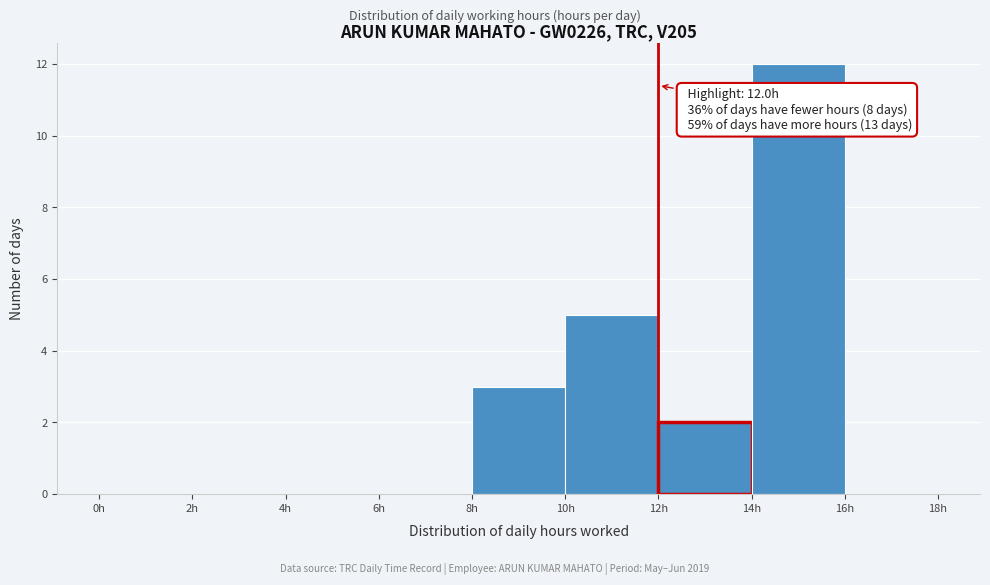

Over which range of the x-axis is the bar tallest?

14 to 16